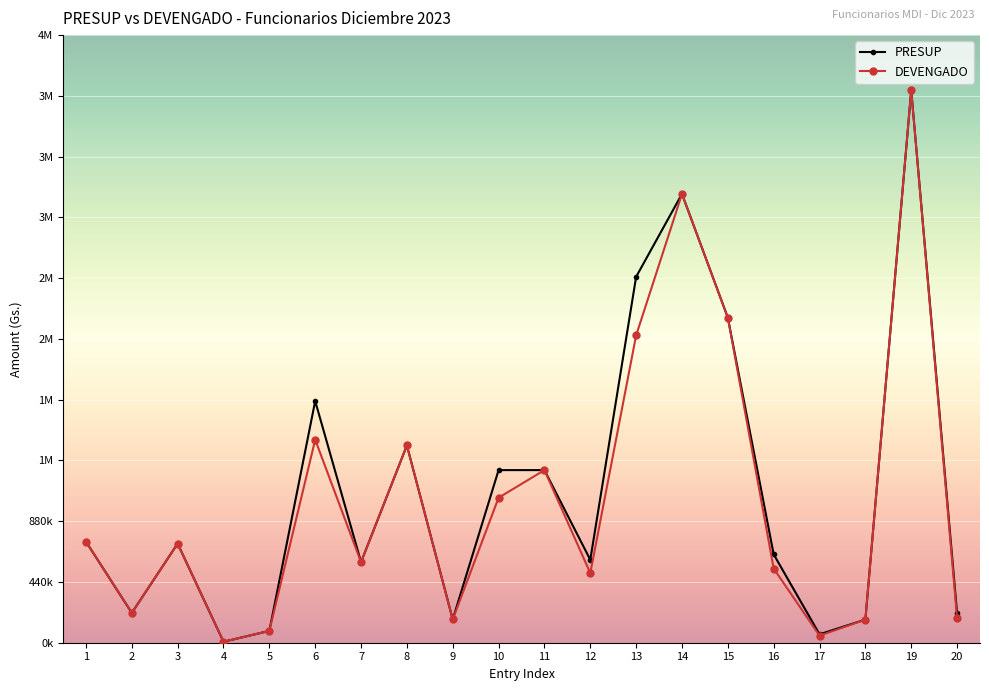

What is the difference between the PRESUP values at 1 and 4?

724974